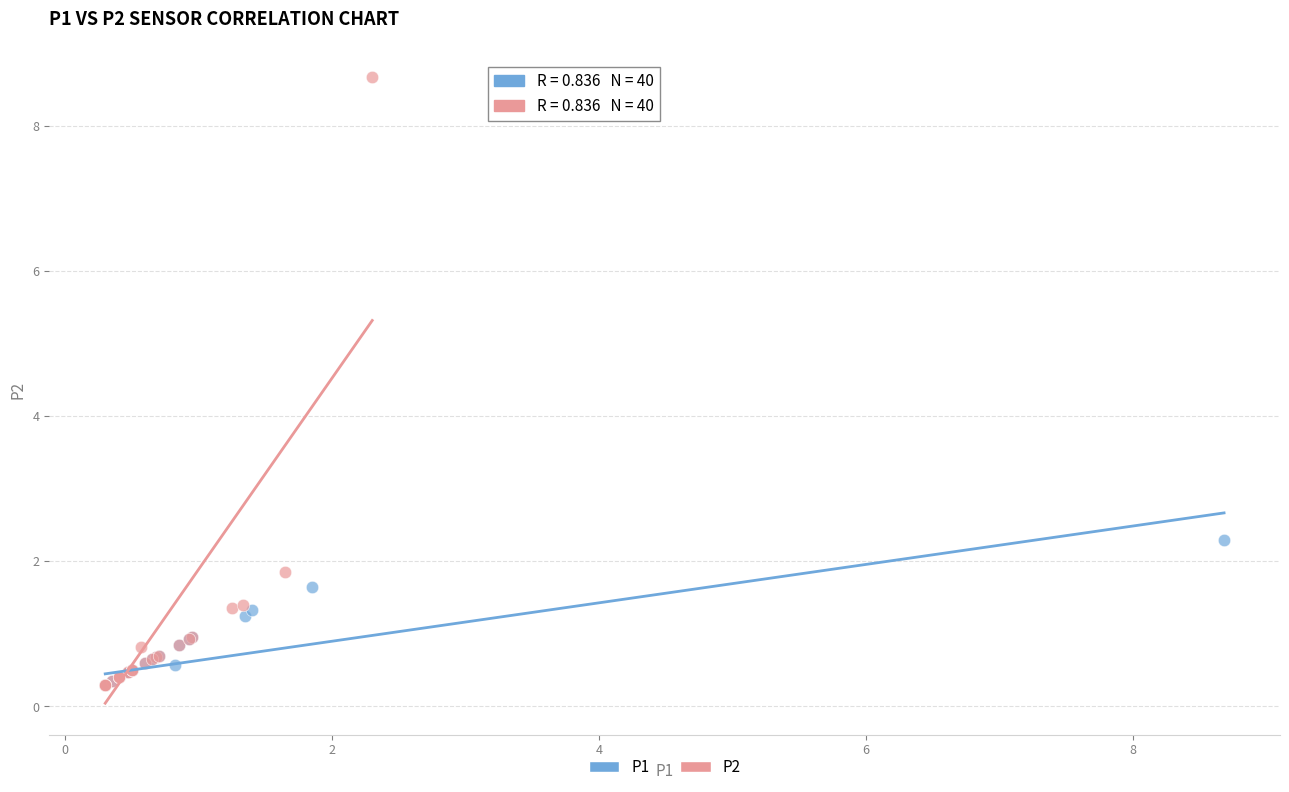

Which series contains the highest Y value?

P2